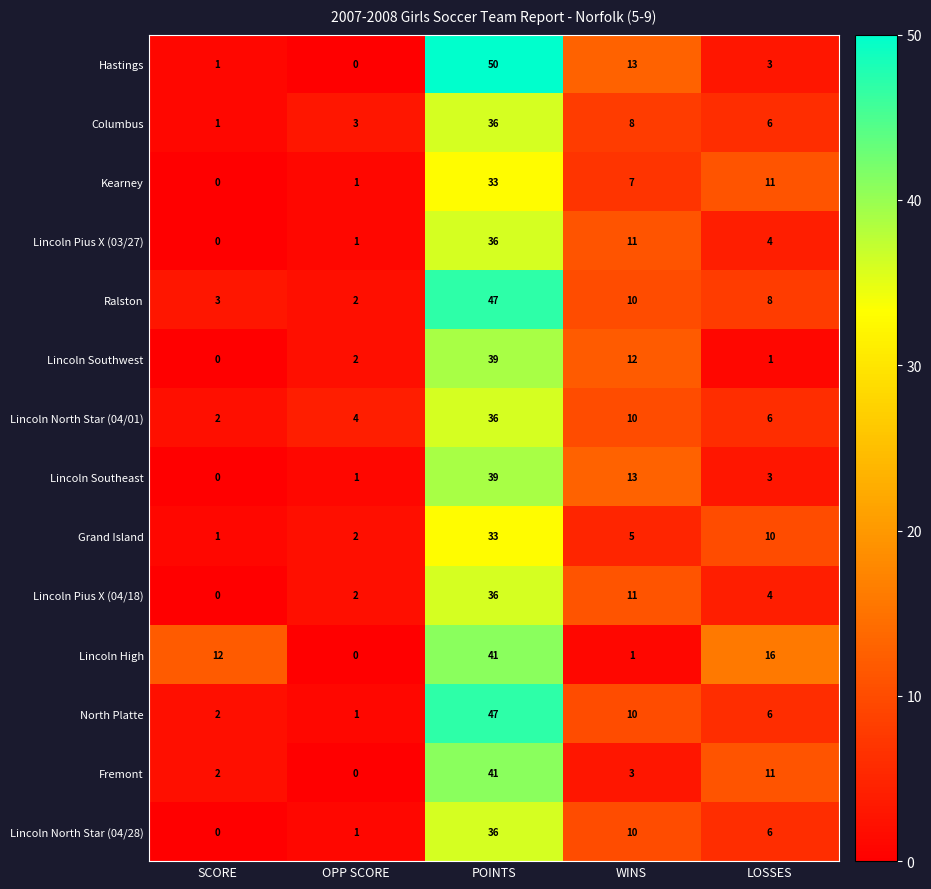

Which category has the highest value across all series?

POINTS